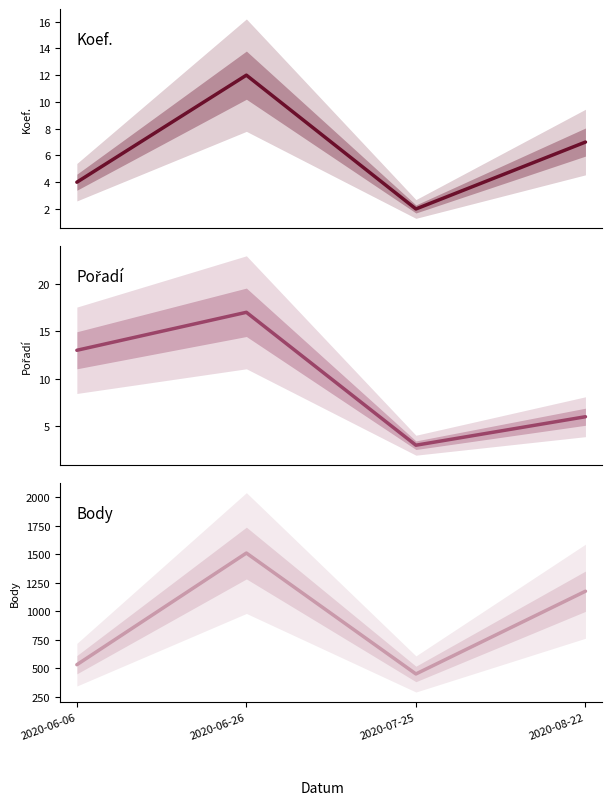

Where is the first local minimum for Pořadí?

2020-07-25